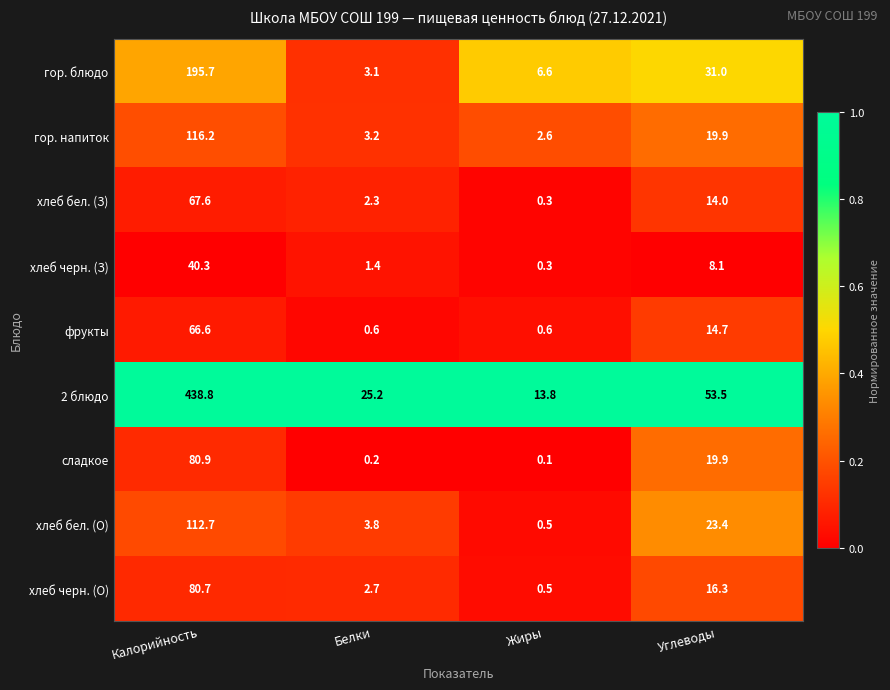

What is the minimum value for хлеб бел. (З)?

0.3